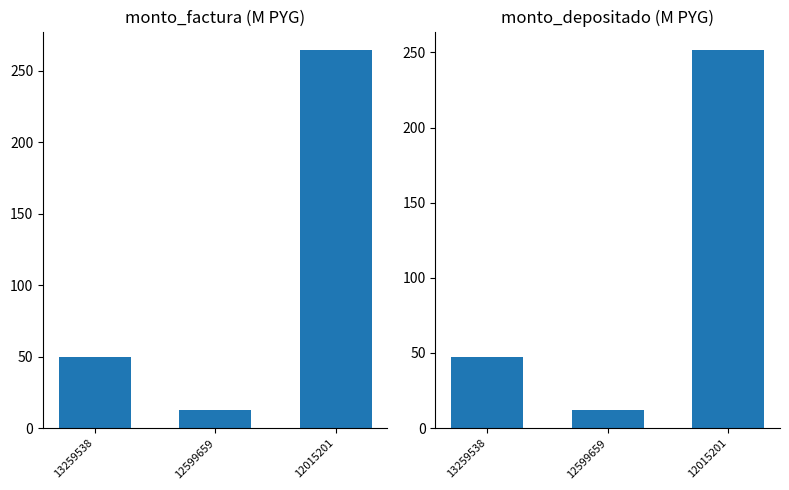

What is the difference between the maximum and minimum values in the monto_depositado_proveedor series?

239.4